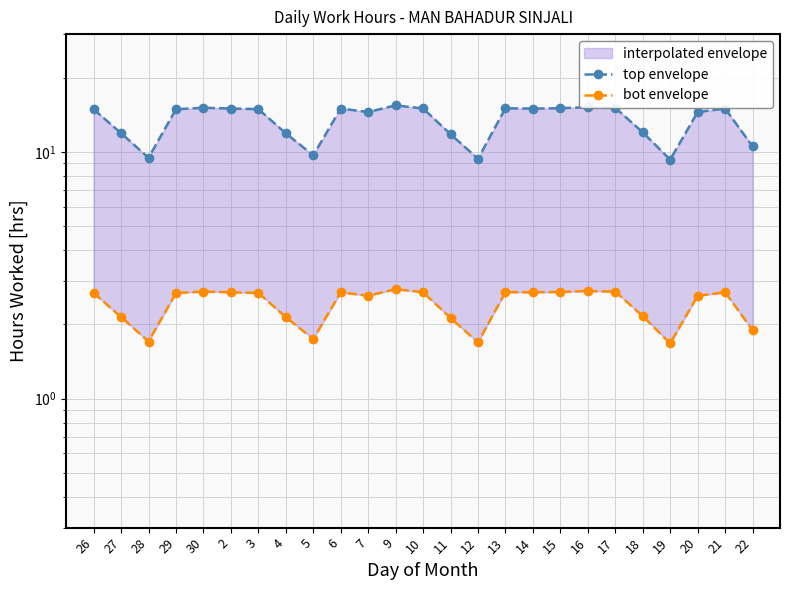

Which series changed the most between 27 and 7?

top envelope